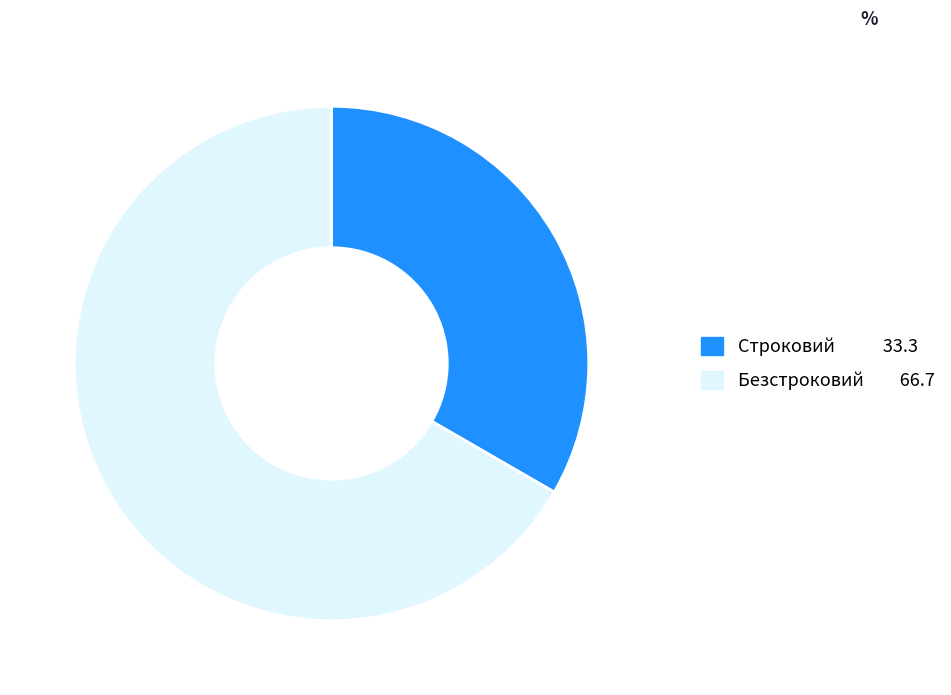

What is the ratio of the value at Безстроковий to the value at Строковий?

2.0